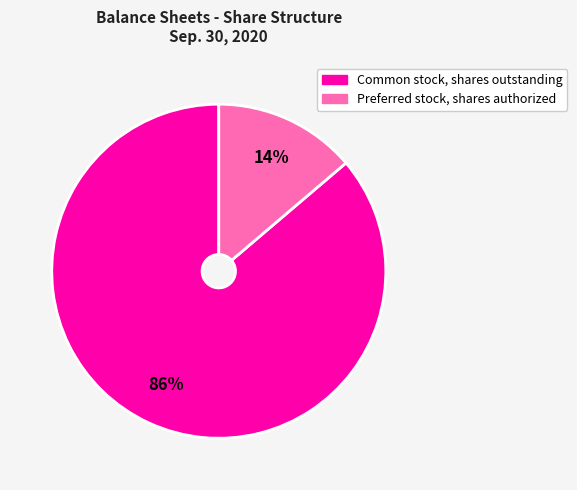

To the nearest percent, what is the combined percentage of Common stock, shares outstanding and Preferred stock, shares authorized?

100%